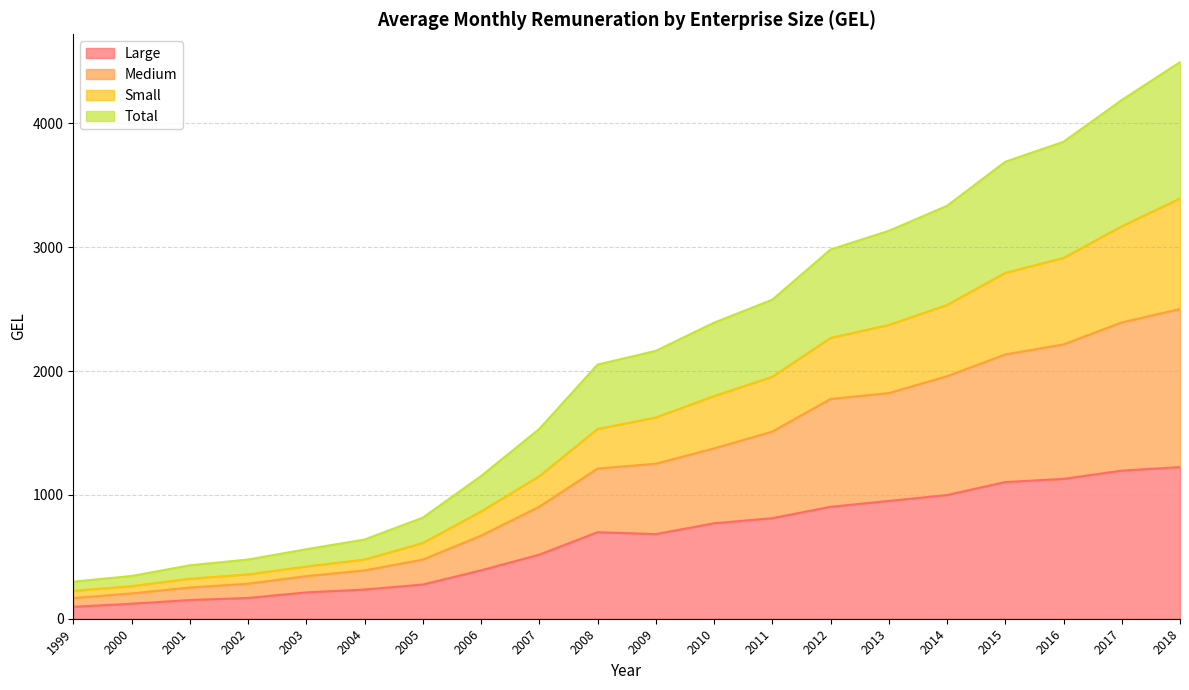

How many lines are shown in the chart?

4